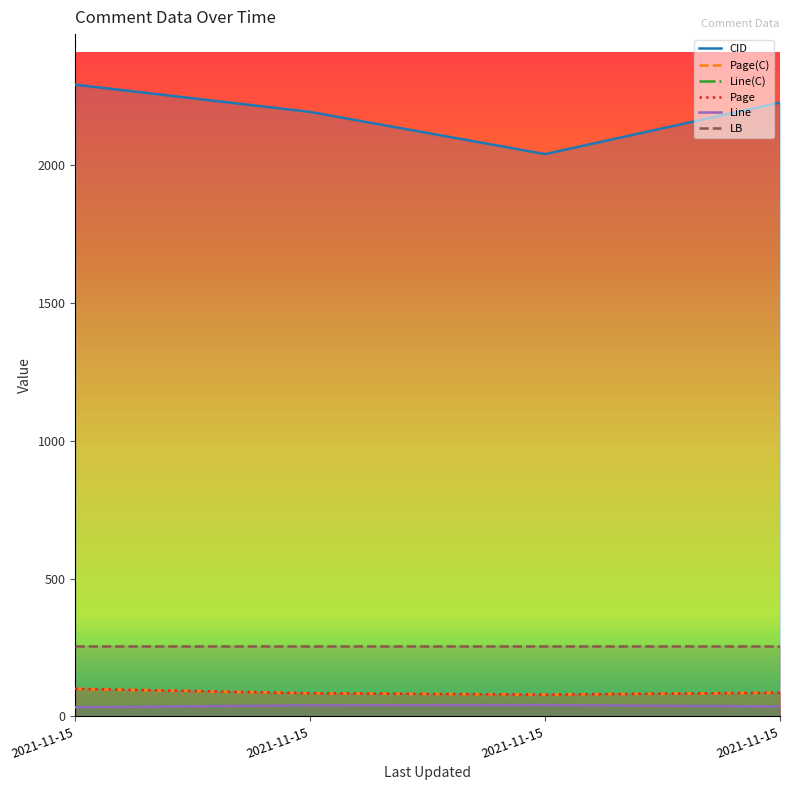

How many lines are shown in the chart?

6